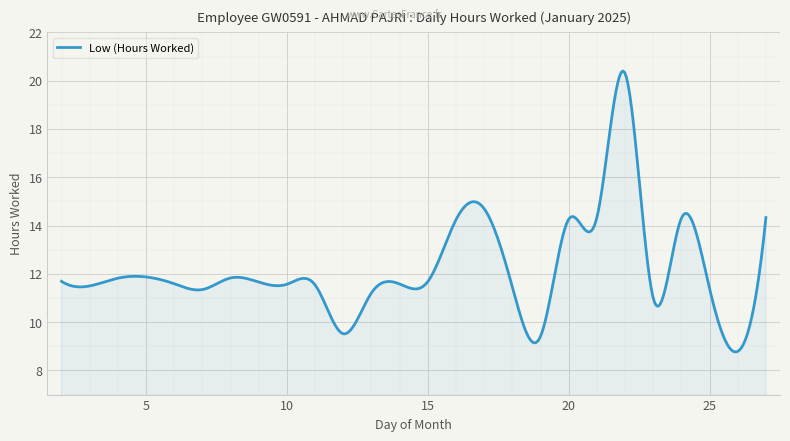

What is the sum of all values?

4879.5